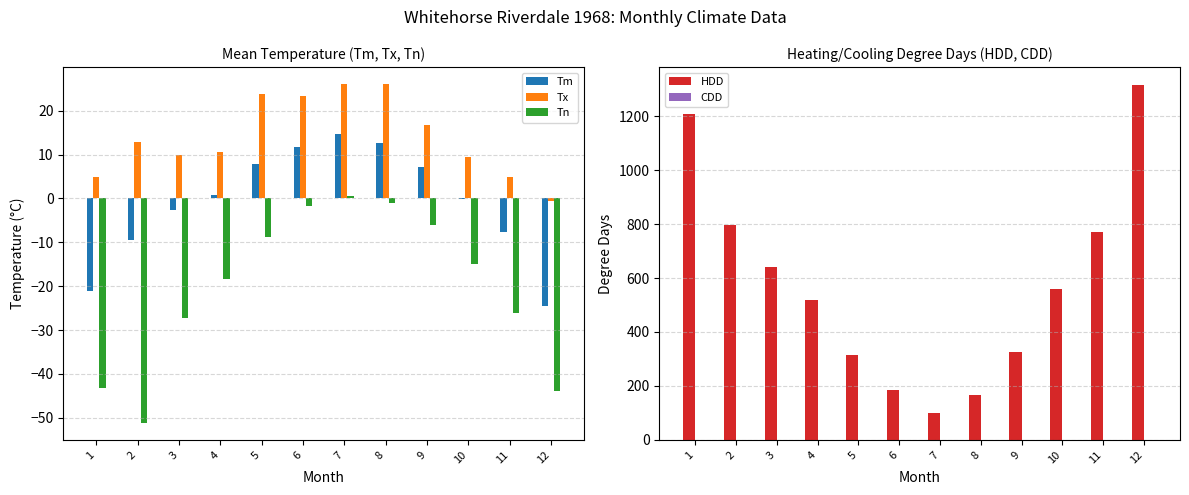

What is the maximum value shown in the chart?

1316.1